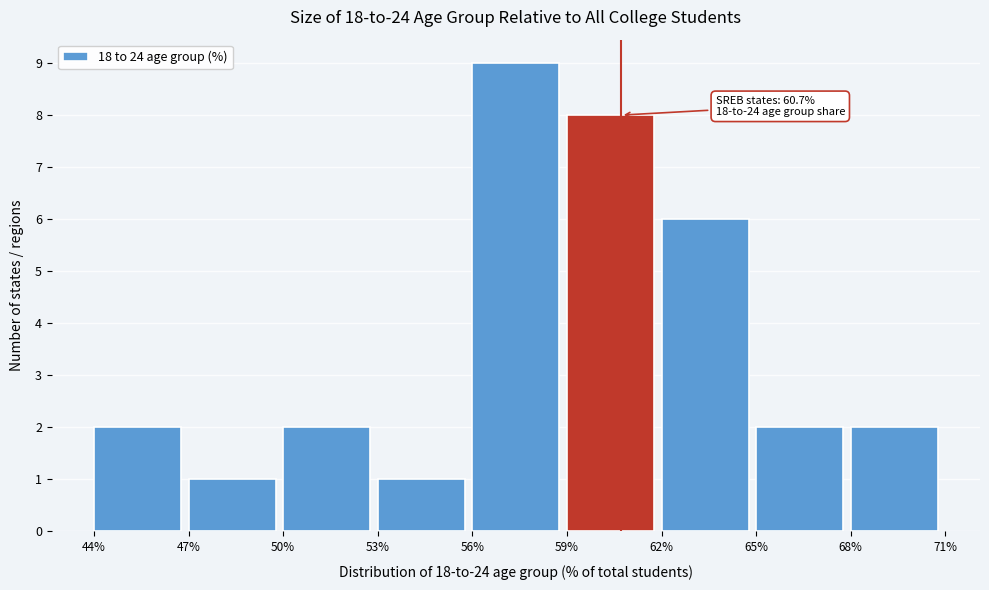

Which range on the x-axis has the tallest bar?

56% to 59%